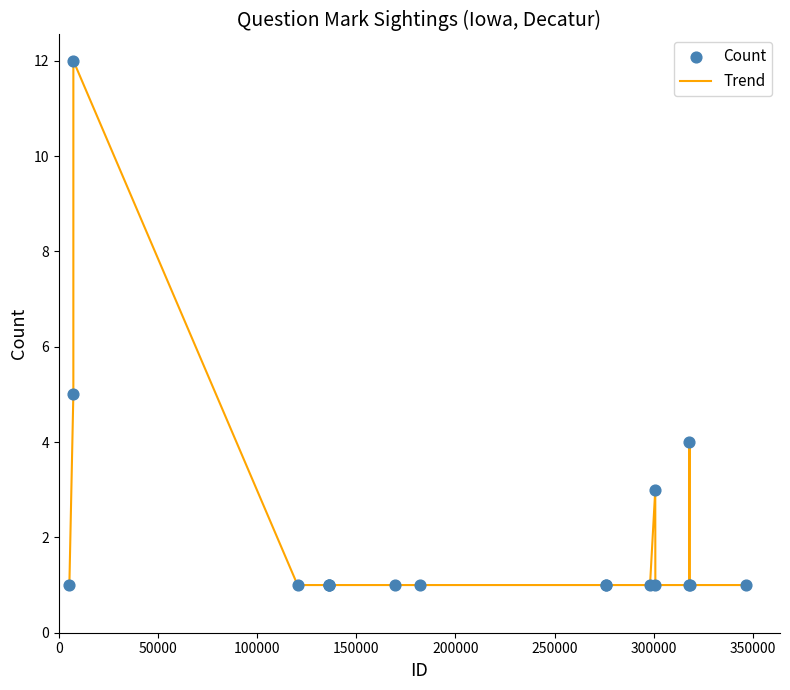

What is the difference between the maximum and minimum values?

11